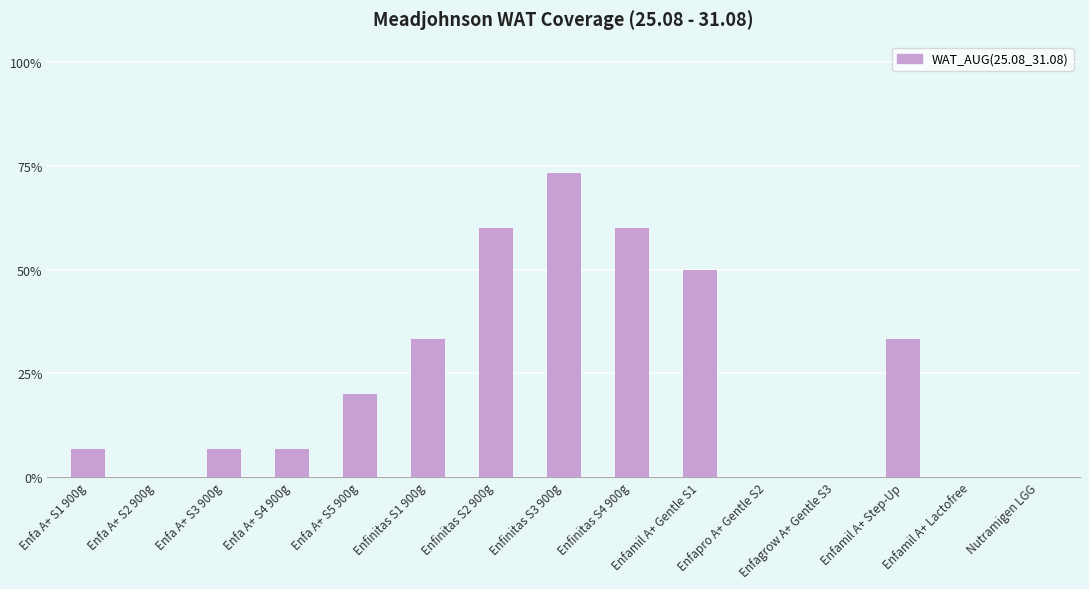

What position from the right is Enfa A+ S5 900g?

11